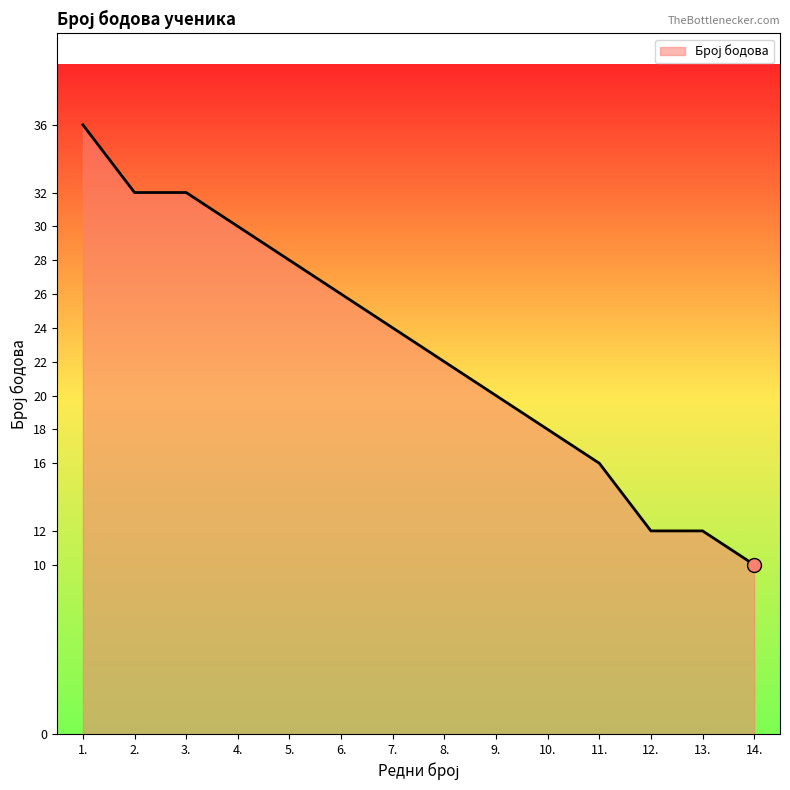

What is the change in value from 7. to 14.?

-14